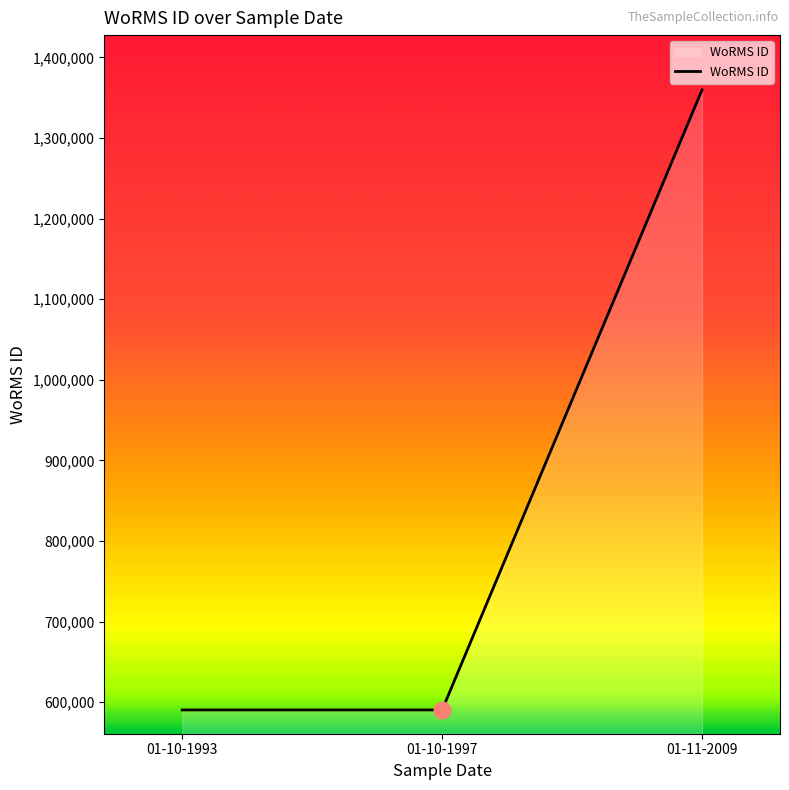

What is the ratio of the value at 01-11-2009 to the value at 01-10-1997?

2.3